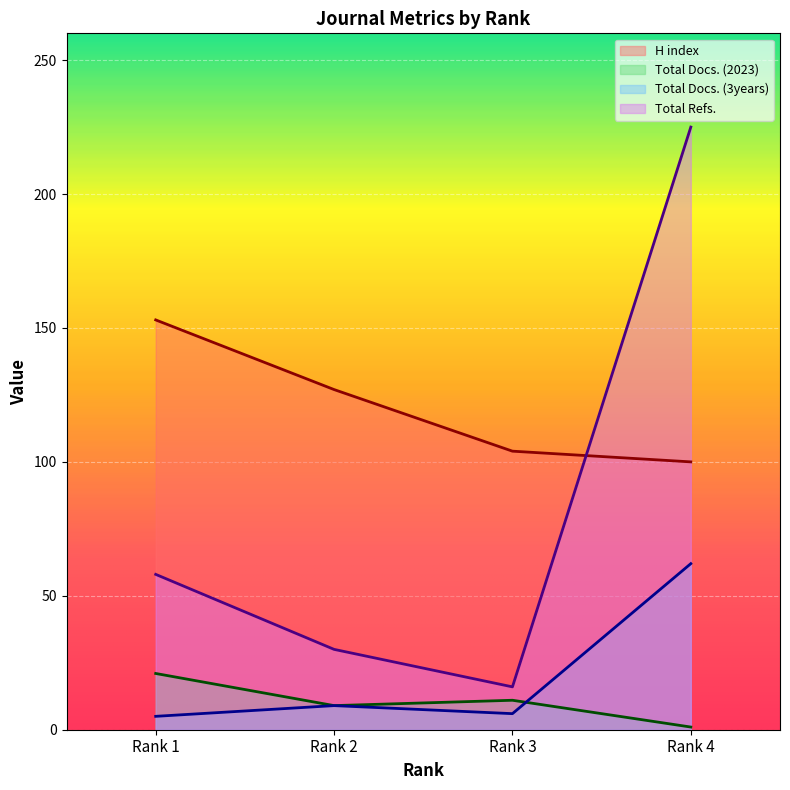

Rank the series by their maximum value, from highest to lowest.

Total Refs., H index, Total Docs. (3years), Total Docs. (2023)